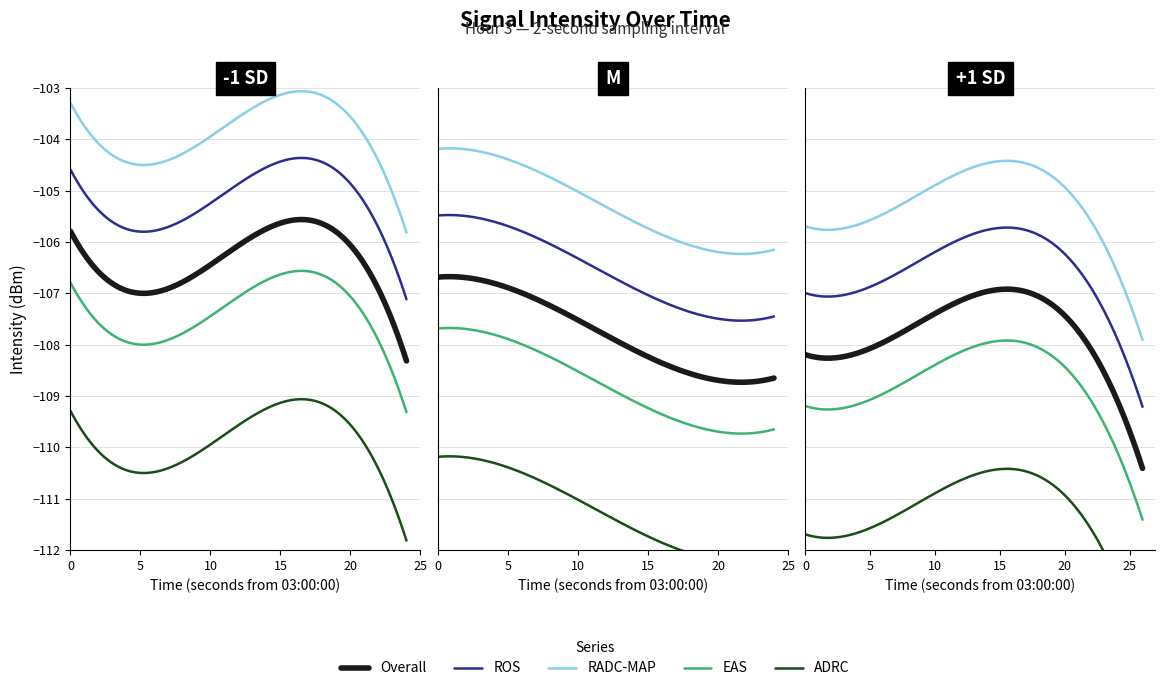

How many values are below -107?

24